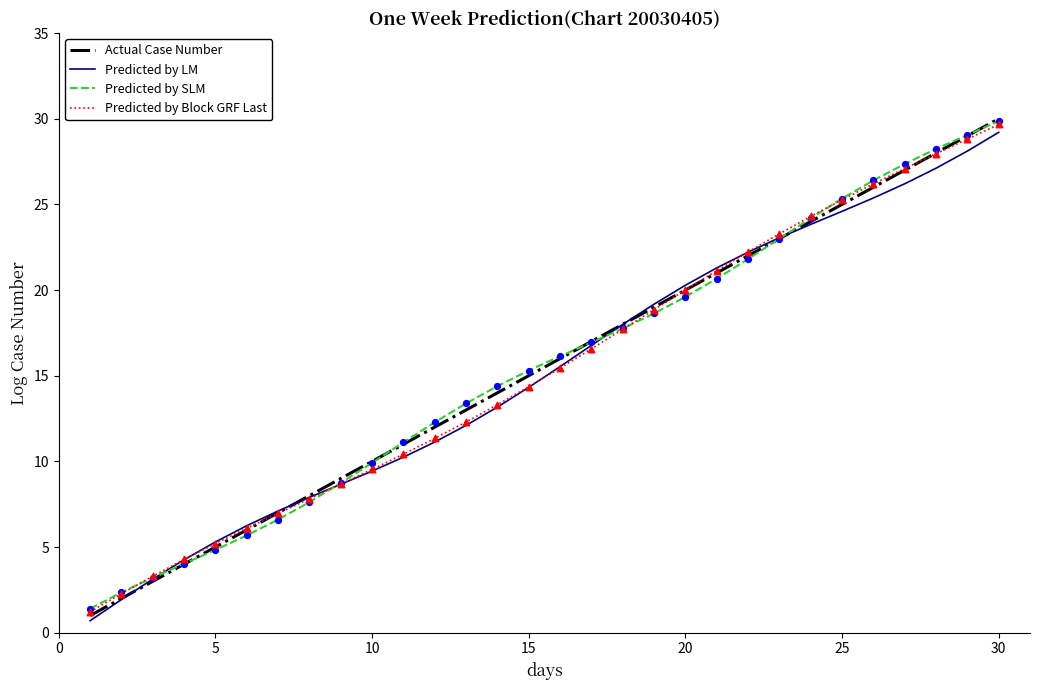

Which series has the largest range (max minus min)?

Actual Case Number